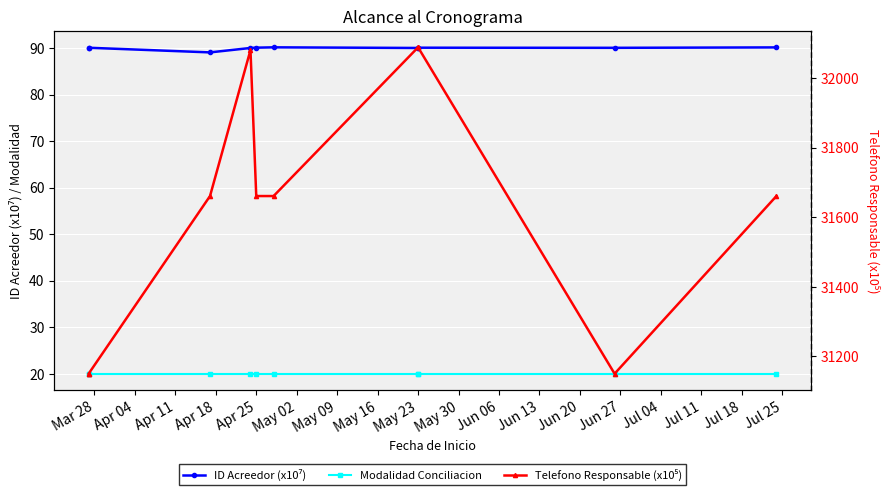

How many lines are shown in the chart?

3